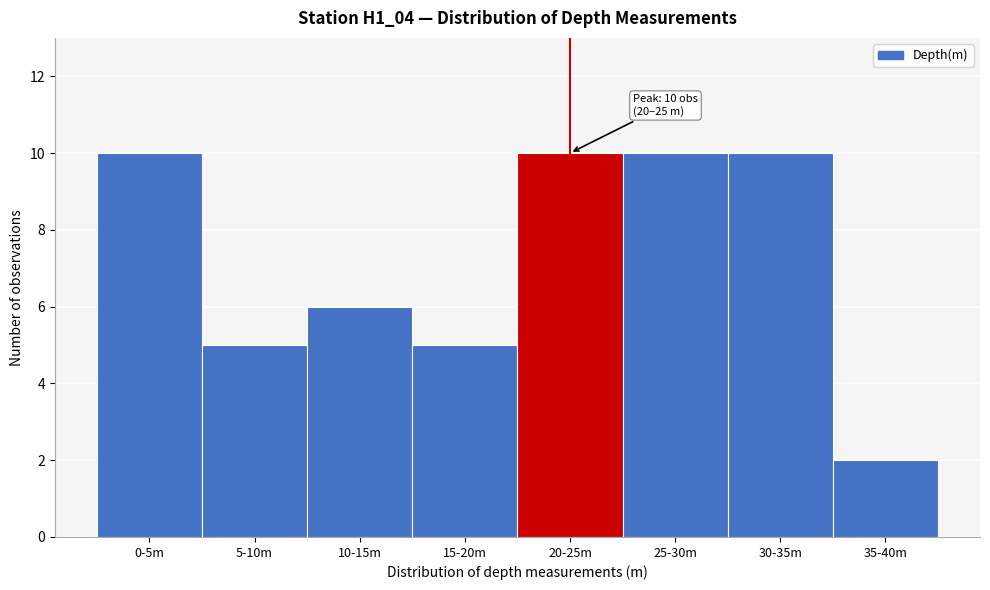

Reading right to left, transcribe all the data shown in this chart.

35-40m=2	30-35m=10	25-30m=10	20-25m=10	15-20m=5	10-15m=6	5-10m=5	0-5m=10